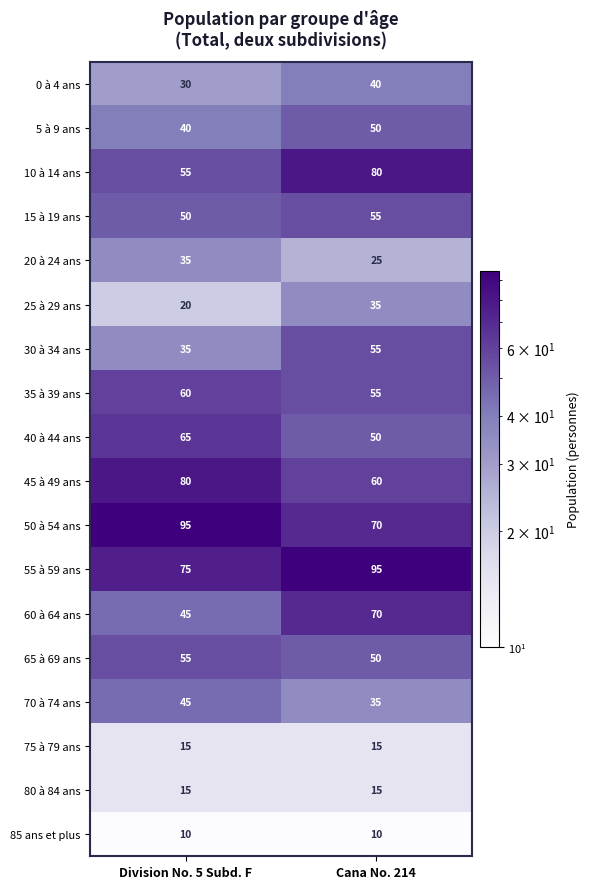

What is the sum of all 35 à 39 ans values?

115